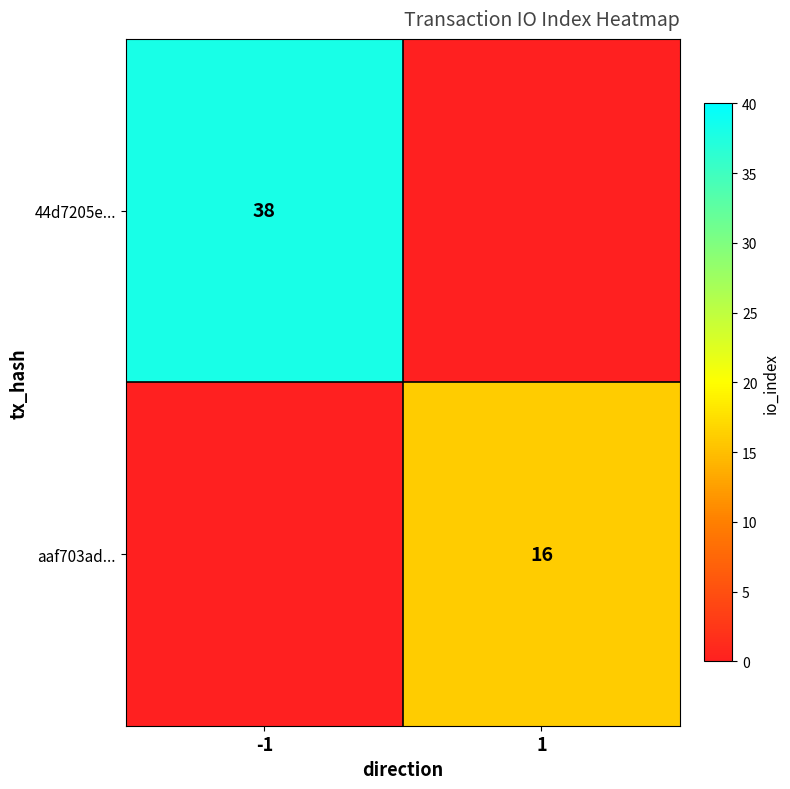

True or false: aaf703ad... has a value of 24 at 1.

False